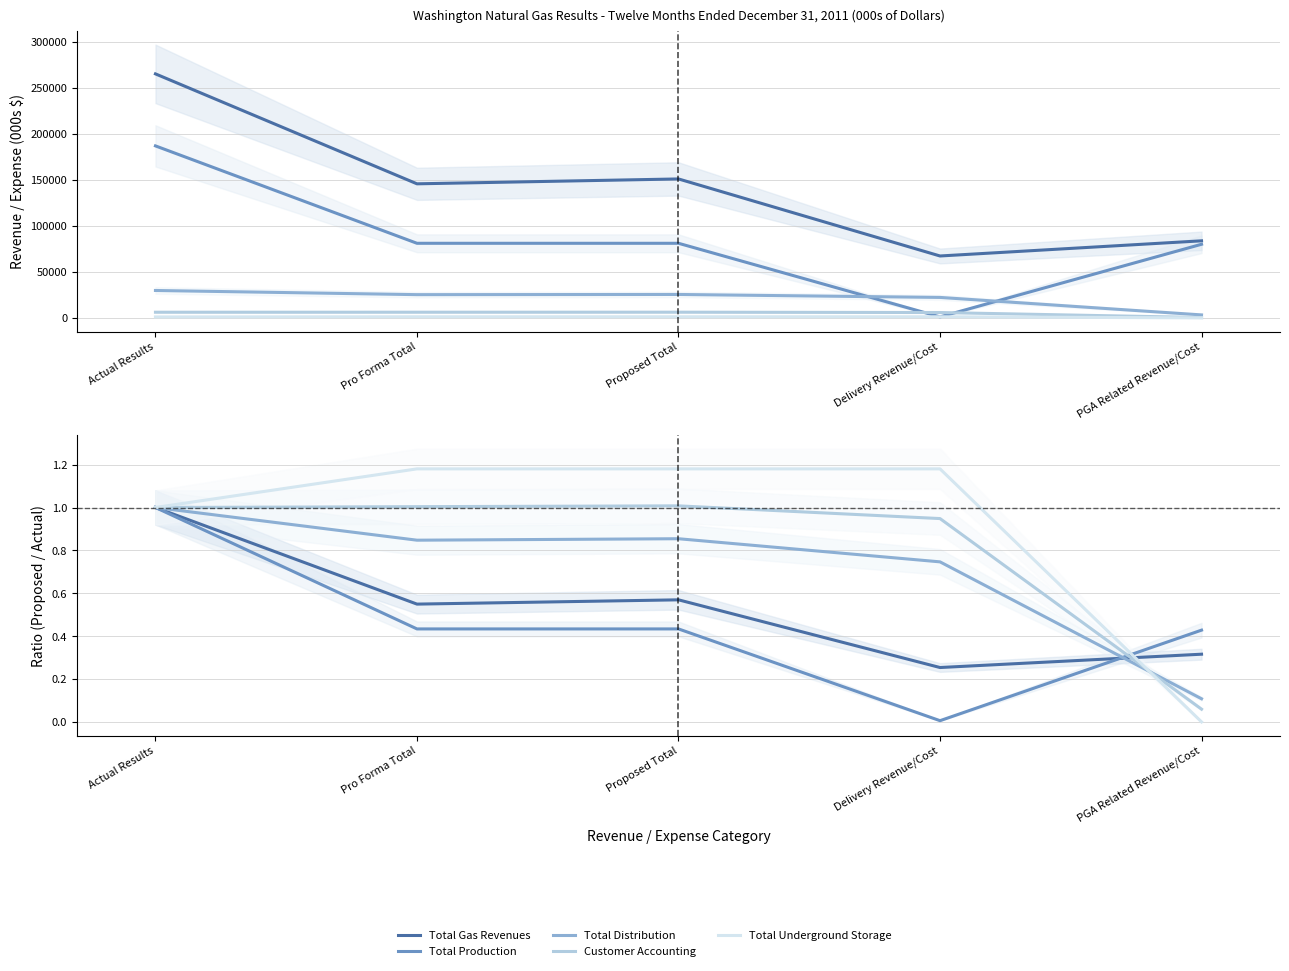

Reading left to right, transcribe all the data shown in this chart.

Total Gas Revenues: Actual Results=1.0	Pro Forma Total=0.5	Proposed Total=0.6	Delivery Revenue/Cost=0.3	PGA Related Revenue/Cost=0.3
Total Production: Actual Results=1.0	Pro Forma Total=0.4	Proposed Total=0.4	Delivery Revenue/Cost=0.0	PGA Related Revenue/Cost=0.4
Total Distribution: Actual Results=1.0	Pro Forma Total=0.8	Proposed Total=0.9	Delivery Revenue/Cost=0.7	PGA Related Revenue/Cost=0.1
Customer Accounting: Actual Results=1.0	Pro Forma Total=1.0	Proposed Total=1.0	Delivery Revenue/Cost=0.9	PGA Related Revenue/Cost=0.1
Total Underground Storage: Actual Results=1.0	Pro Forma Total=1.2	Proposed Total=1.2	Delivery Revenue/Cost=1.2	PGA Related Revenue/Cost=0.0